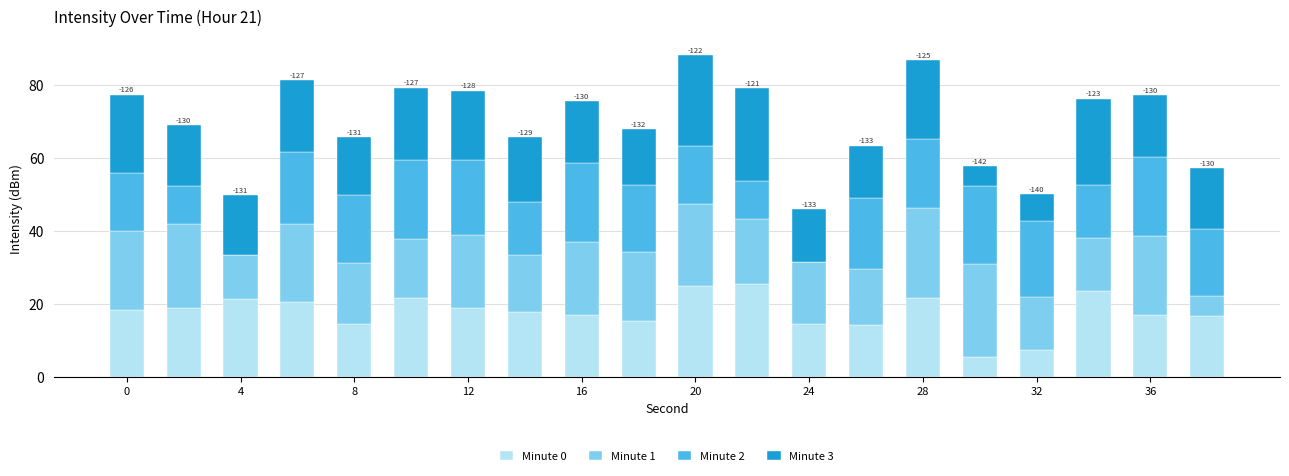

Count the number of categories in the chart.

20